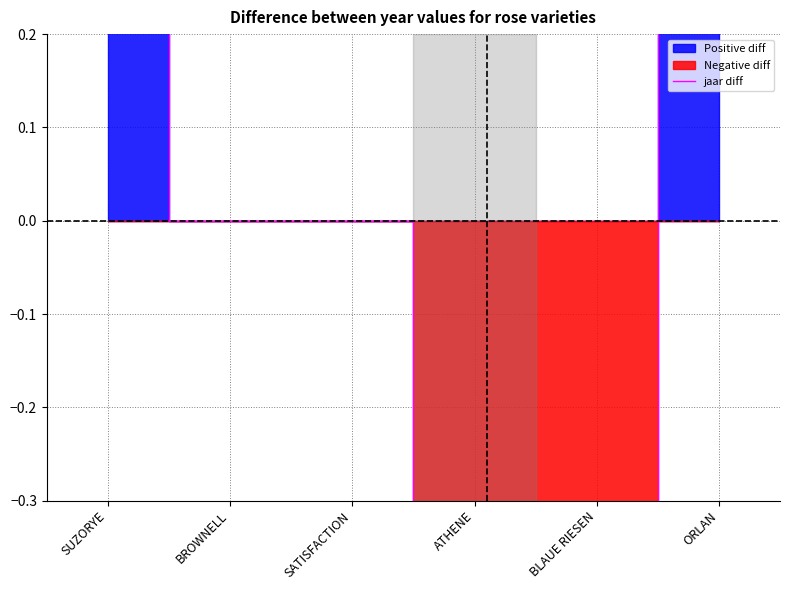

What is the greatest value displayed?

0.6